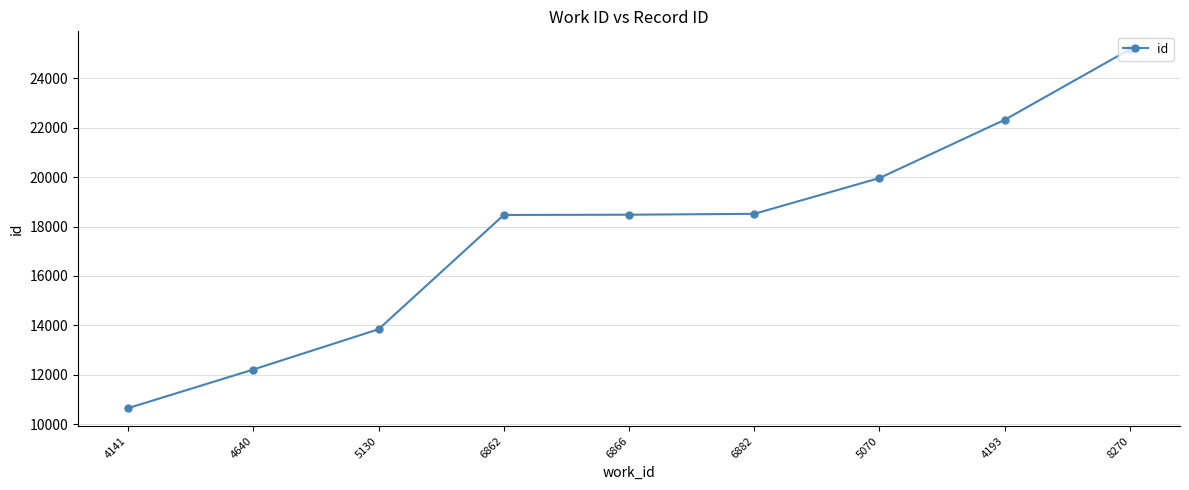

True or false: the data shows 17216 at 4141.

False